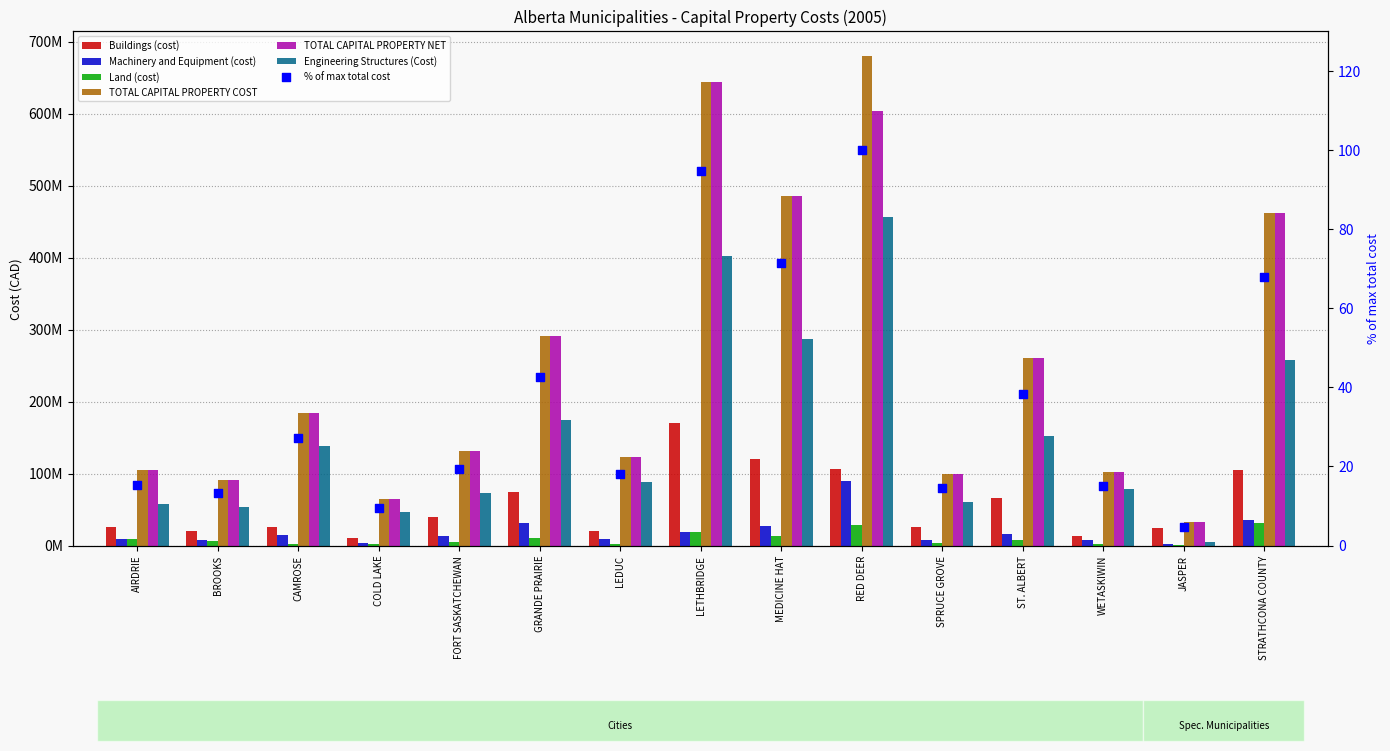

At how many categories does at least one series exceed 374887917?

4